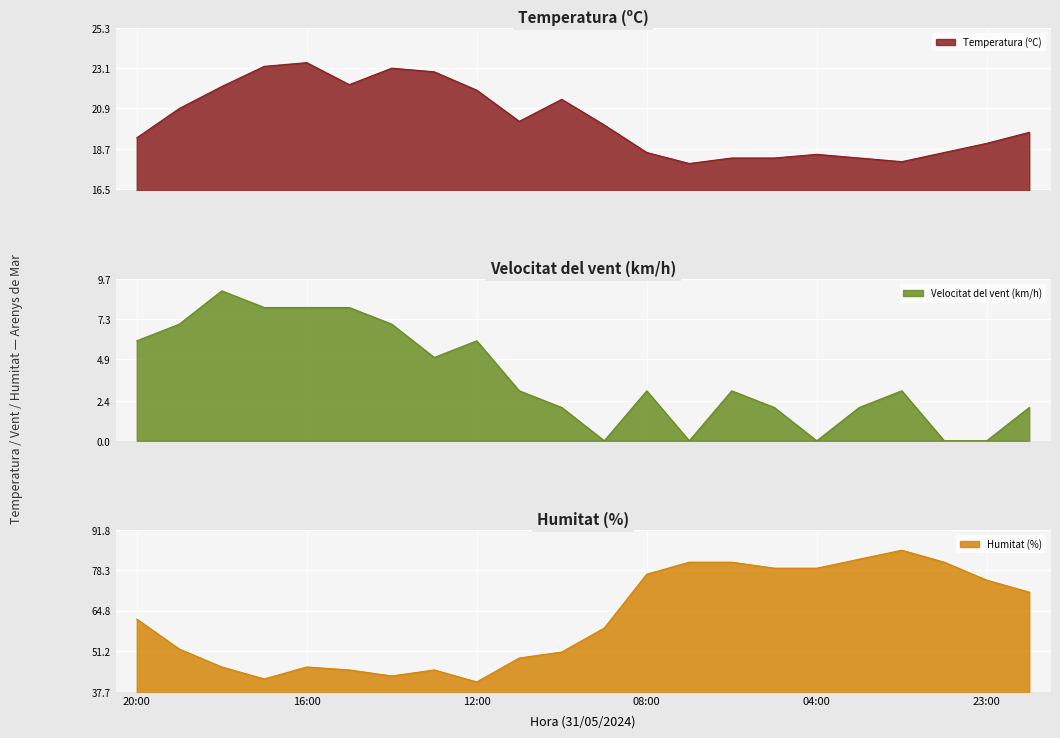

Which category has the lowest value in the Velocitat del vent (km/h) series?

09:00